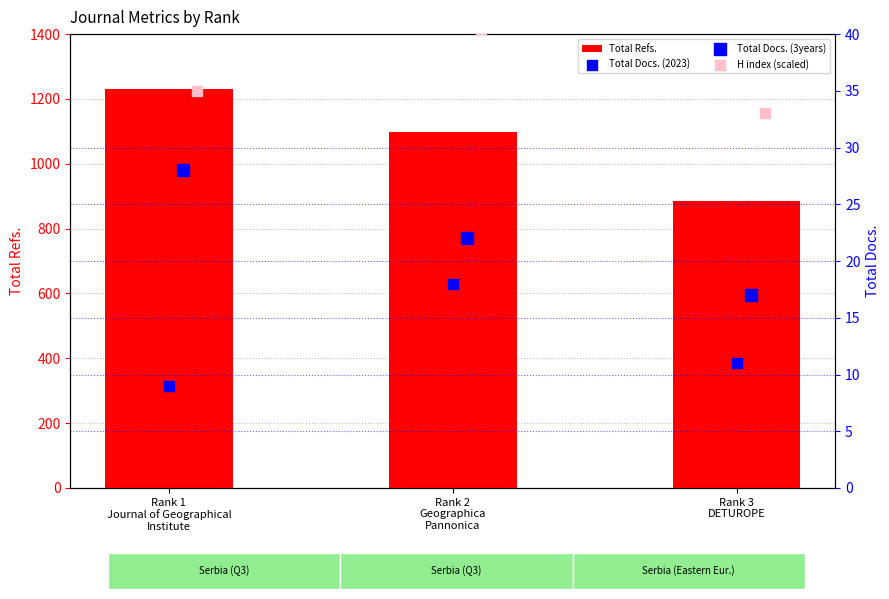

At how many categories does at least one series exceed 1153?

1